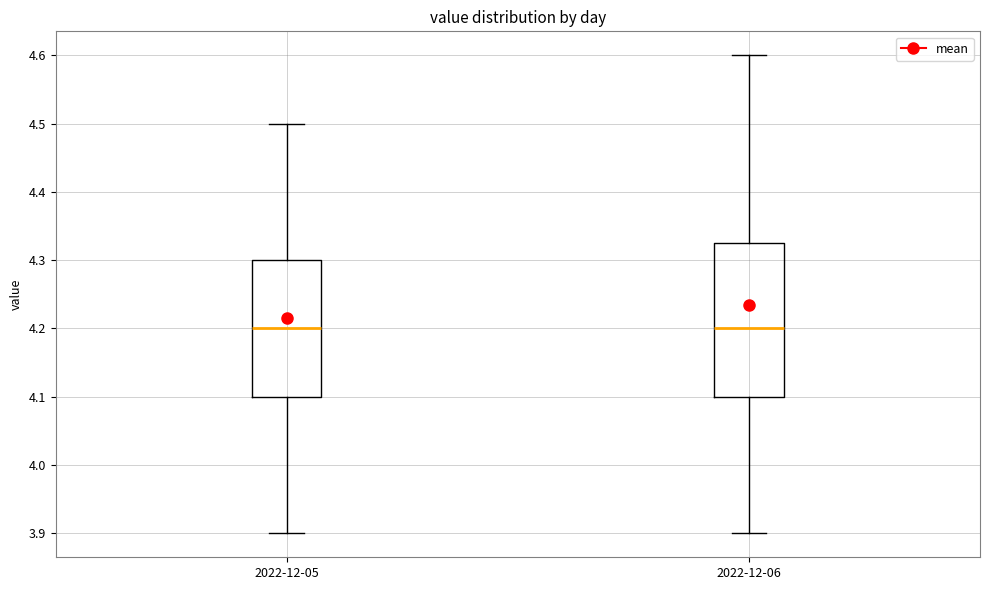

Reading left to right, transcribe this box plot: for each box, give where its median line is, the range the box spans, and where its two whiskers end, as read against the y-axis. The values are not printed on the chart, so give them approximately, as read against the axis.

2022-12-05: median 4.20, box 4.10 to 4.30, whiskers 3.90 to 4.50
2022-12-06: median 4.20, box 4.10 to 4.33, whiskers 3.90 to 4.60